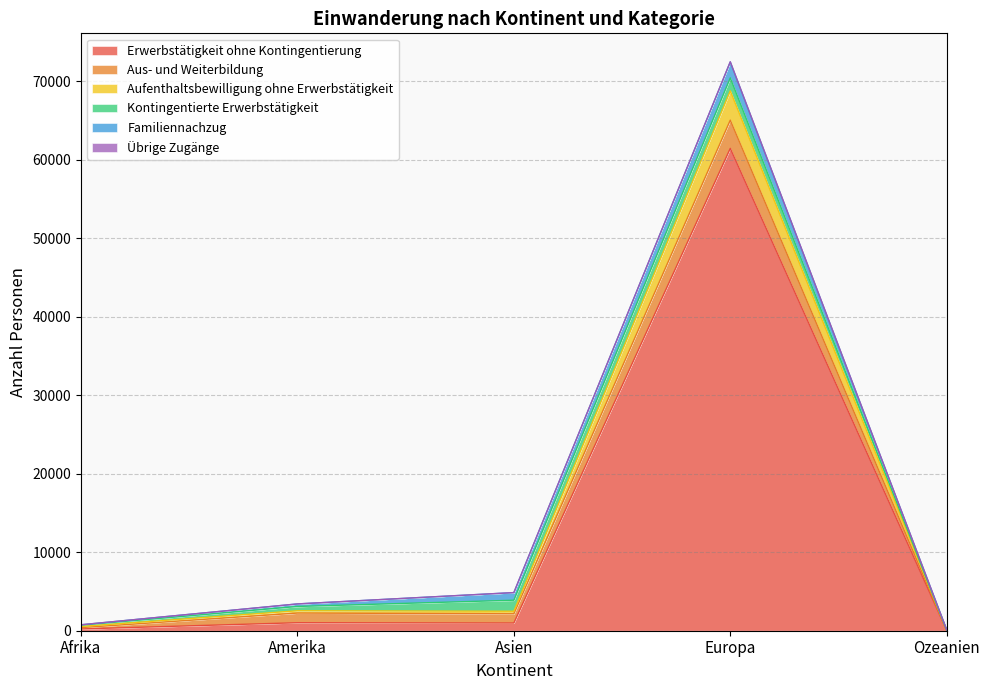

At which category is the sum across all series the highest?

Europa